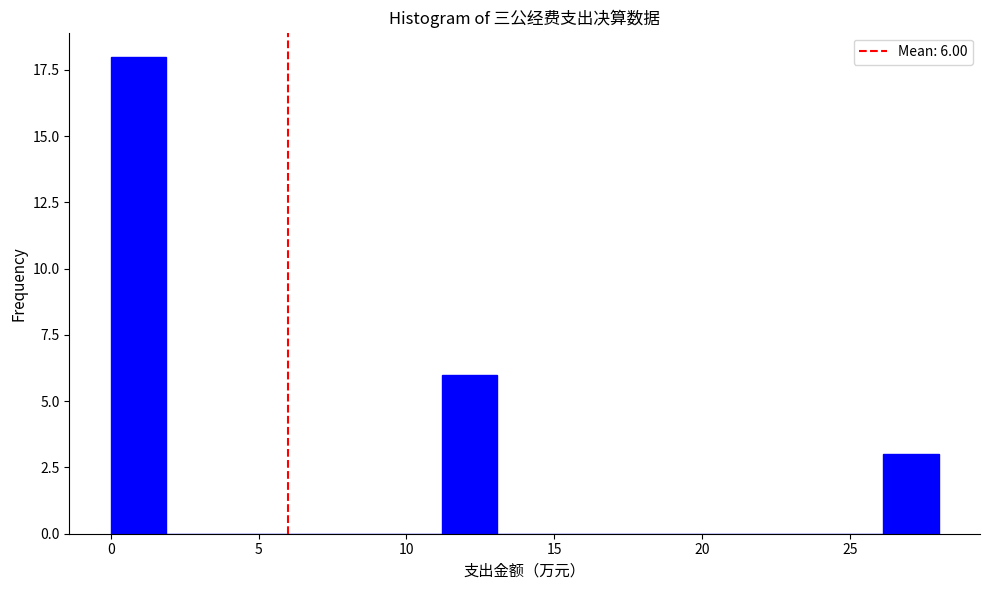

Around what value on the x-axis is the tallest bar? Give the approximate position of its centre, as read against the axis.

1.0